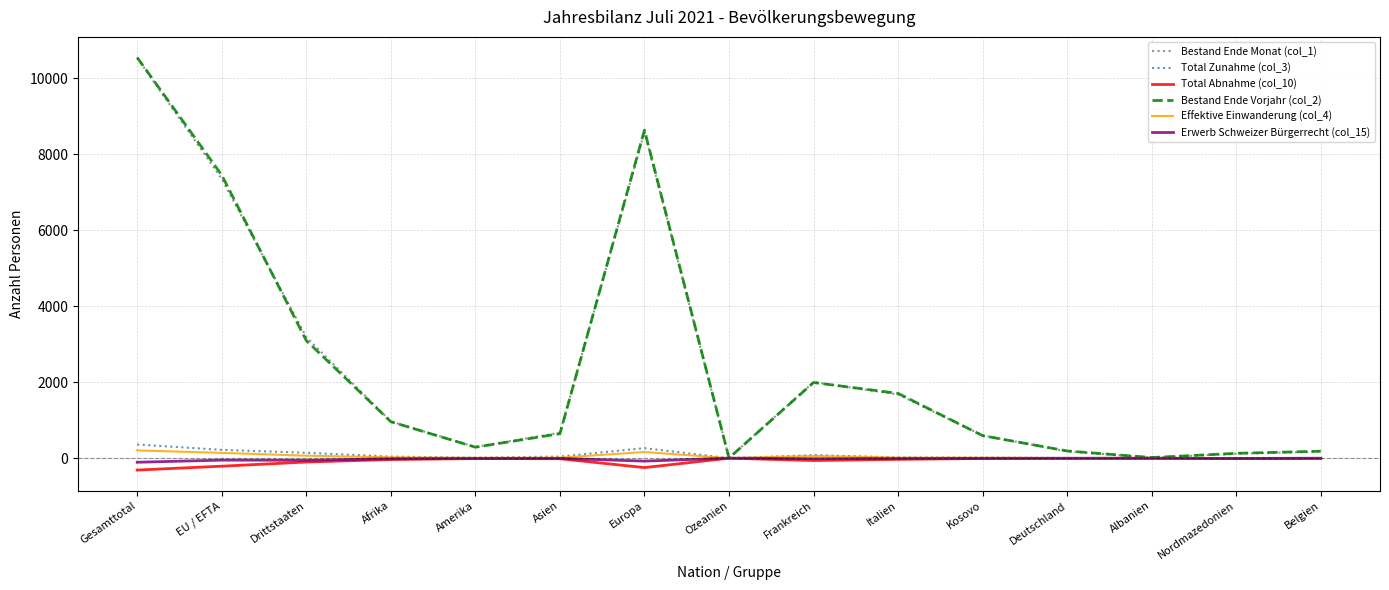

Which category has the highest value in the Bestand Ende Vorjahr (col_2) series?

Gesamttotal